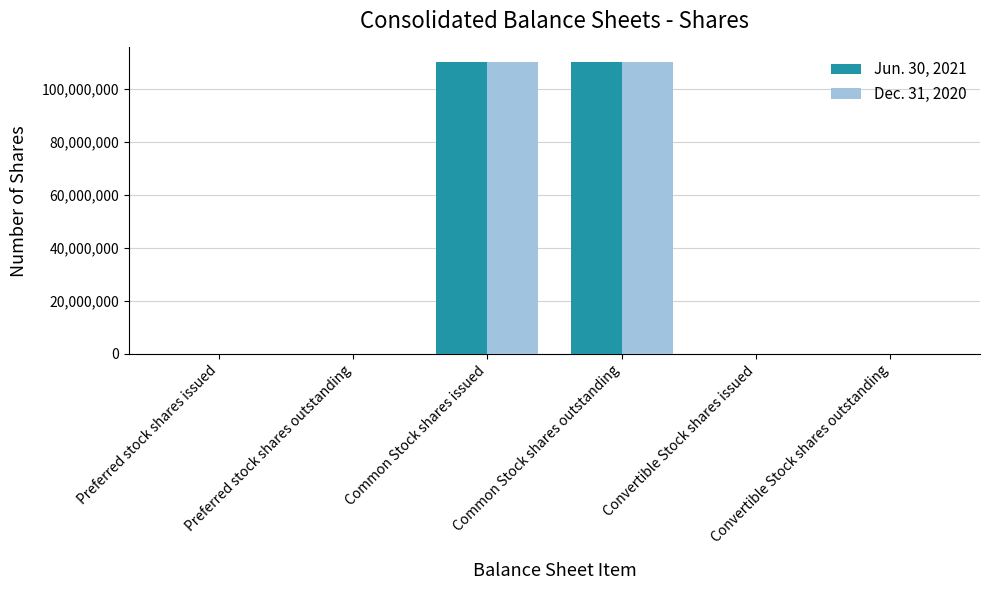

What is the maximum value shown in the chart?

110228140